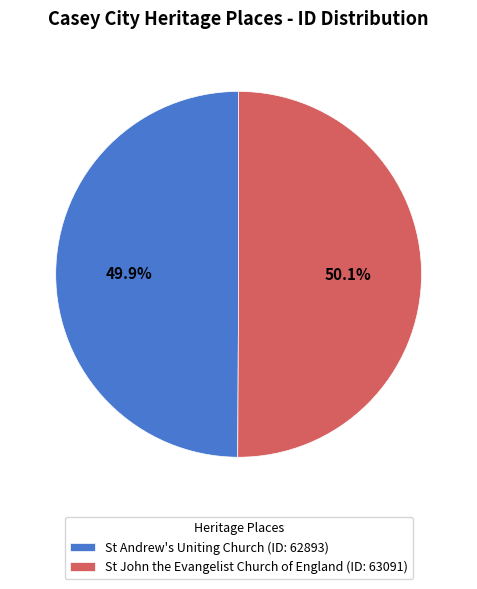

Approximately how many times larger is the value at St John the Evangelist Church of England compared to St Andrew's Uniting Church?

1.0